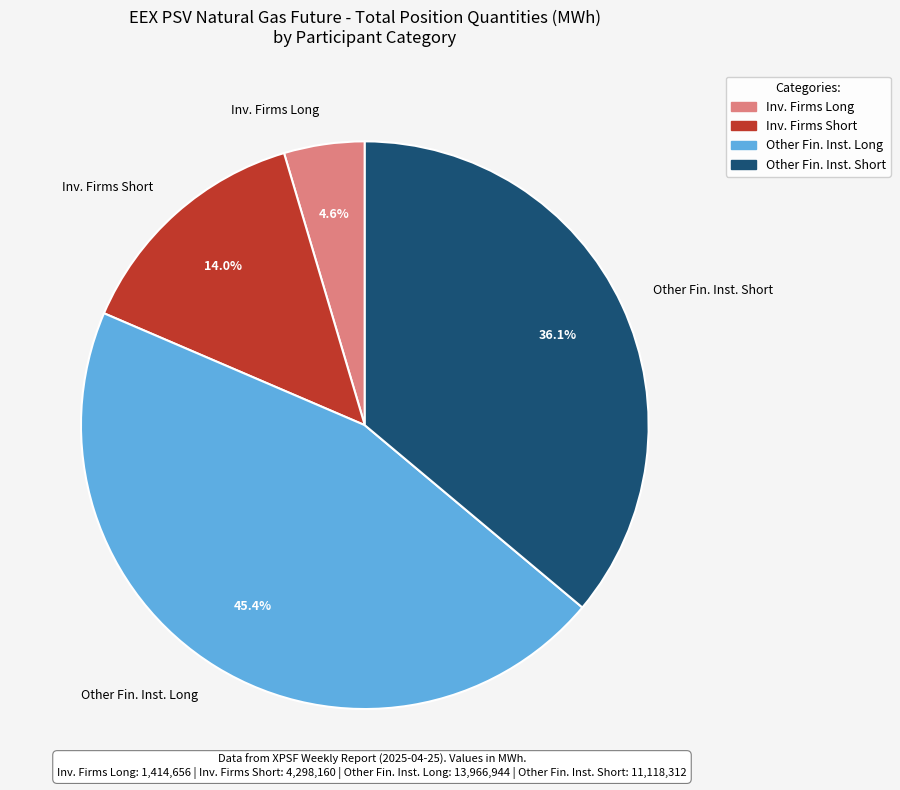

How many slices are in this pie chart?

4